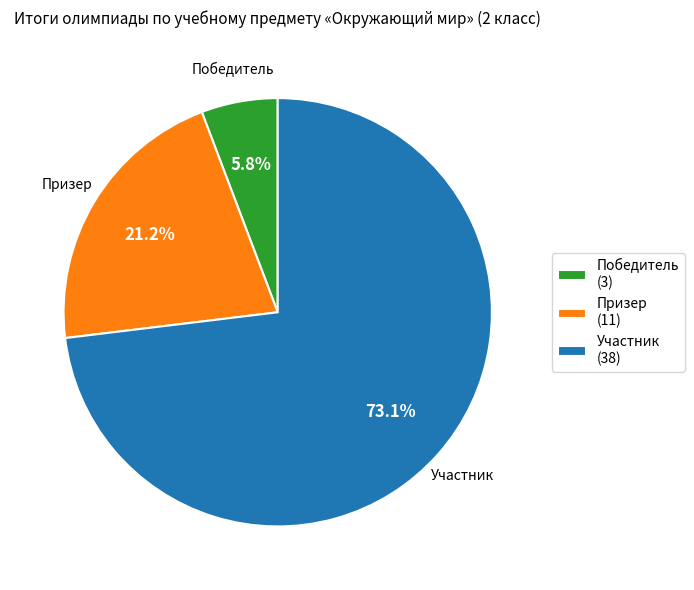

Combined, do Призер and Участник account for over 50%?

Yes